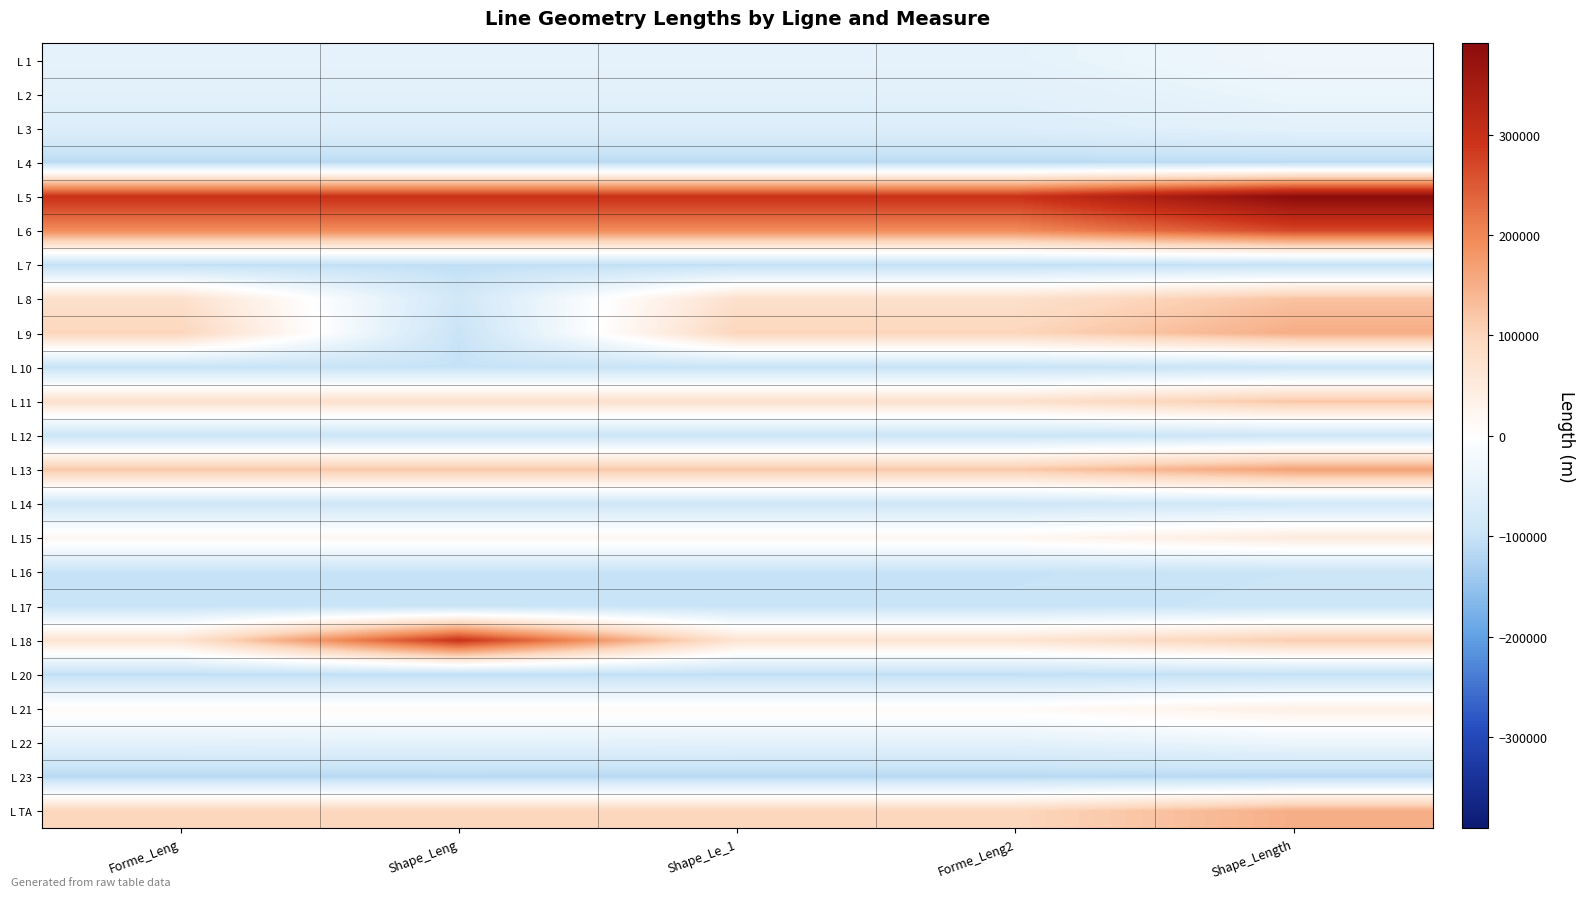

At Shape_Le_1, list the series in order from largest to smallest.

L 5, L 6, L 13, L 9, L TA, L 8, L 11, L 18, L 15, L 21, L 1, L 22, L 2, L 3, L 14, L 12, L 17, L 16, L 10, L 20, L 7, L 4, L 23